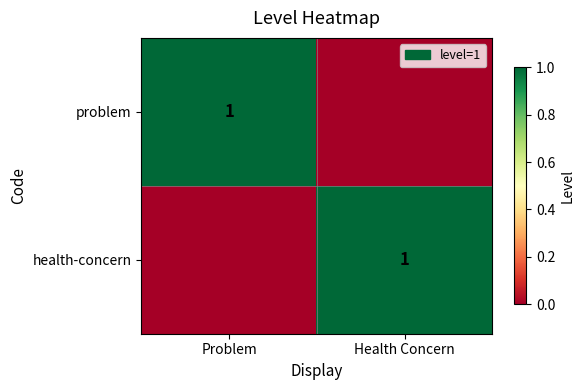

Count the number of categories in the chart.

2